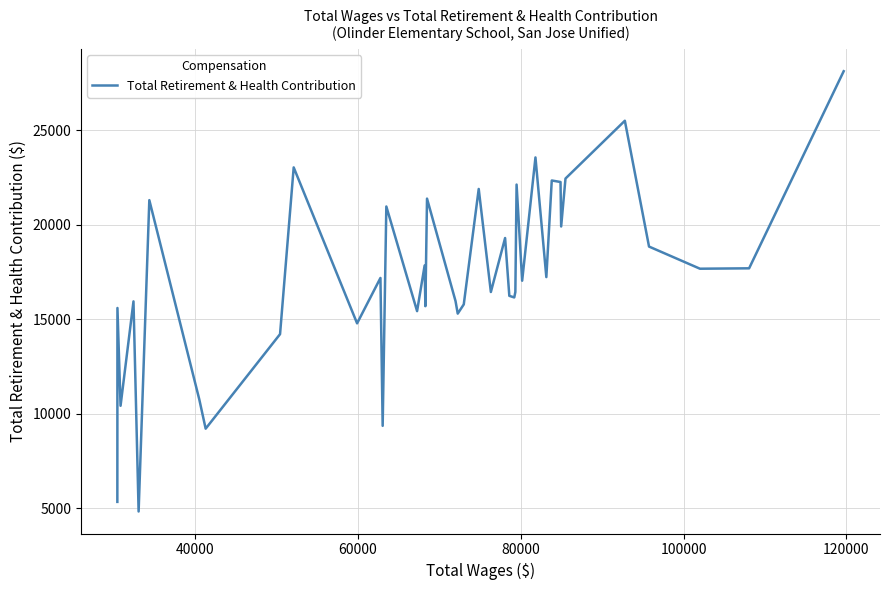

What is the minimum value shown in the chart?

4831